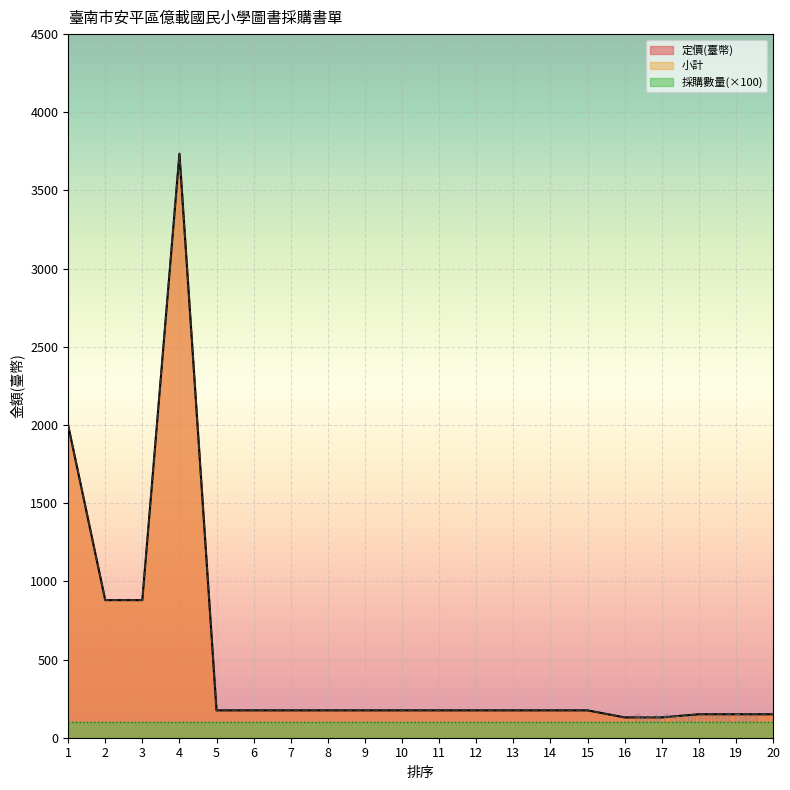

What is the sum of all 小計 values?

10129